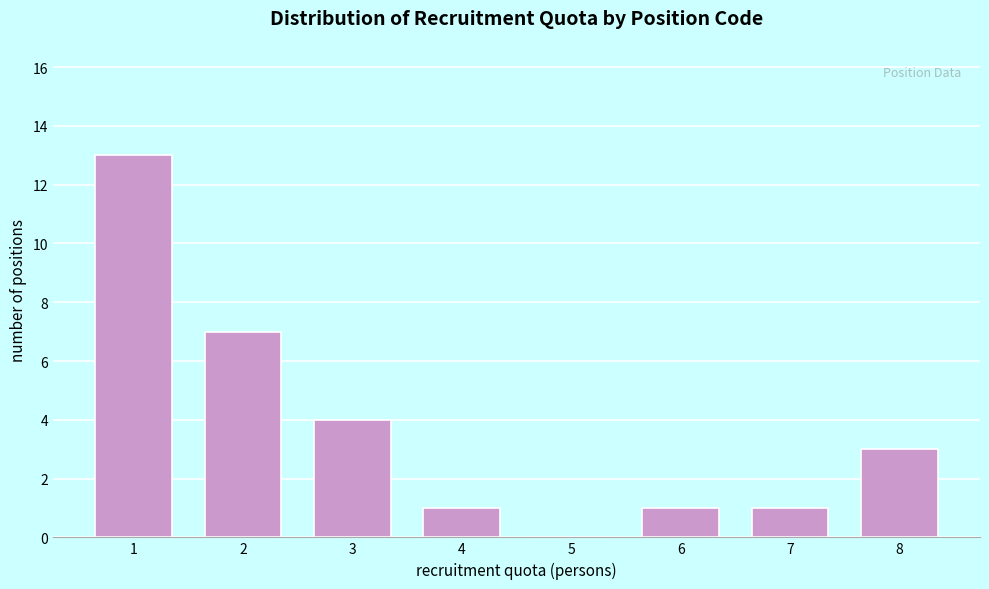

Reading right to left, what are all the values shown in this chart?

8=3	7=1	6=1	5=0	4=1	3=4	2=7	1=13